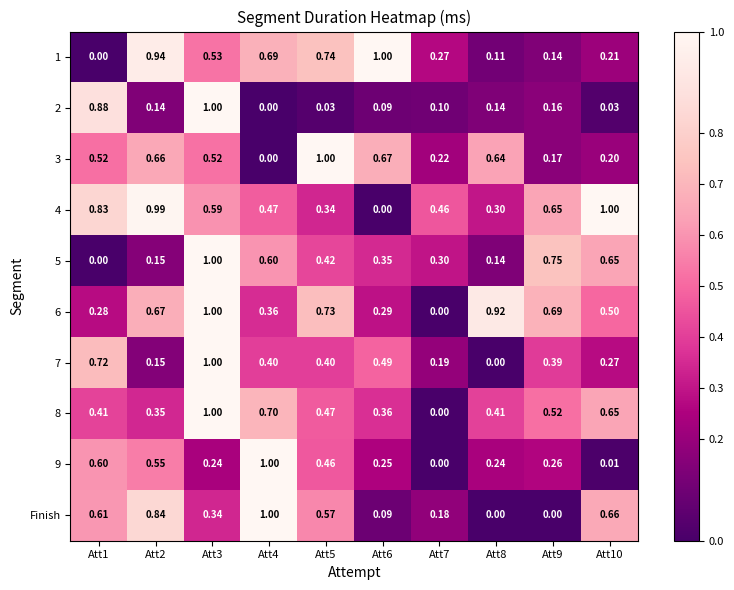

Is the value of 3 at Att2 greater than the value of 7 at Att3?

No